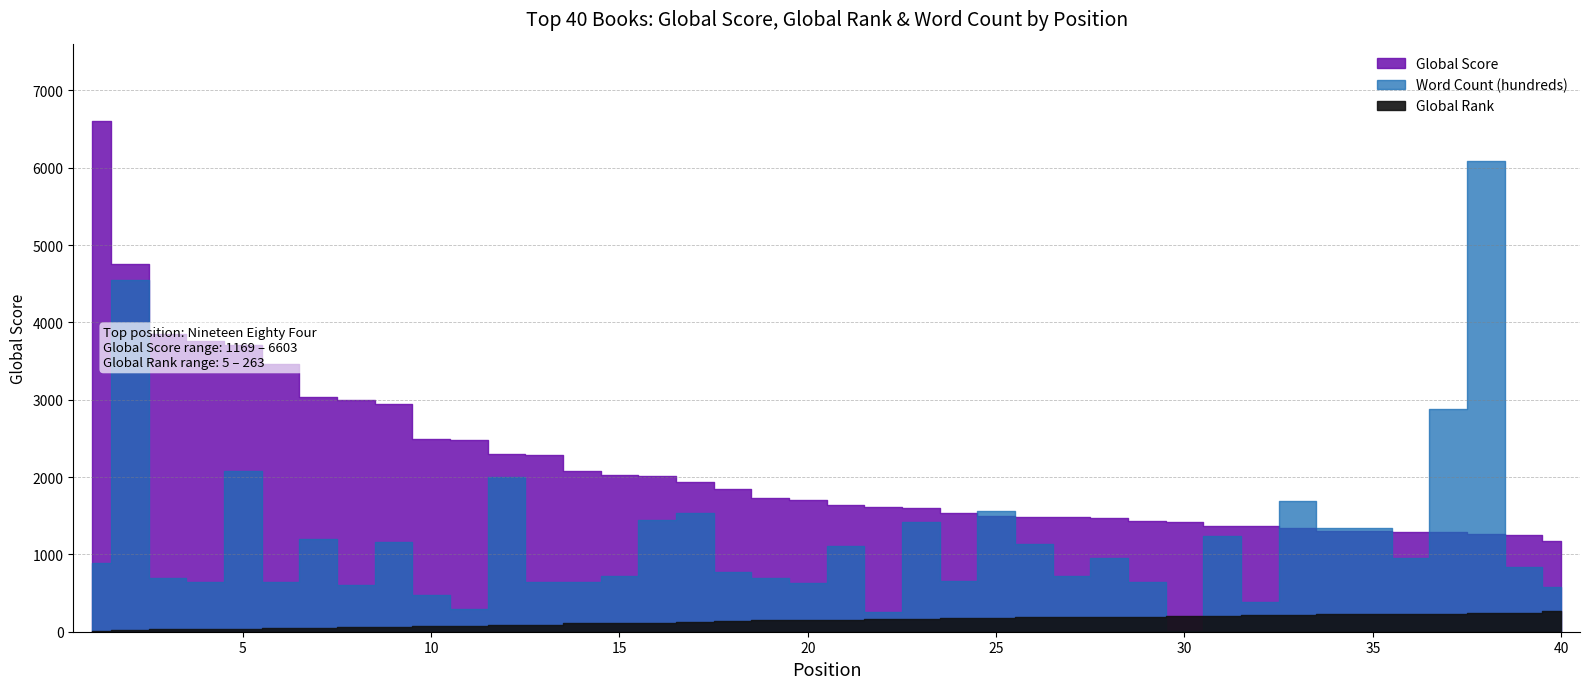

At which label does Global Score reach its peak?

1